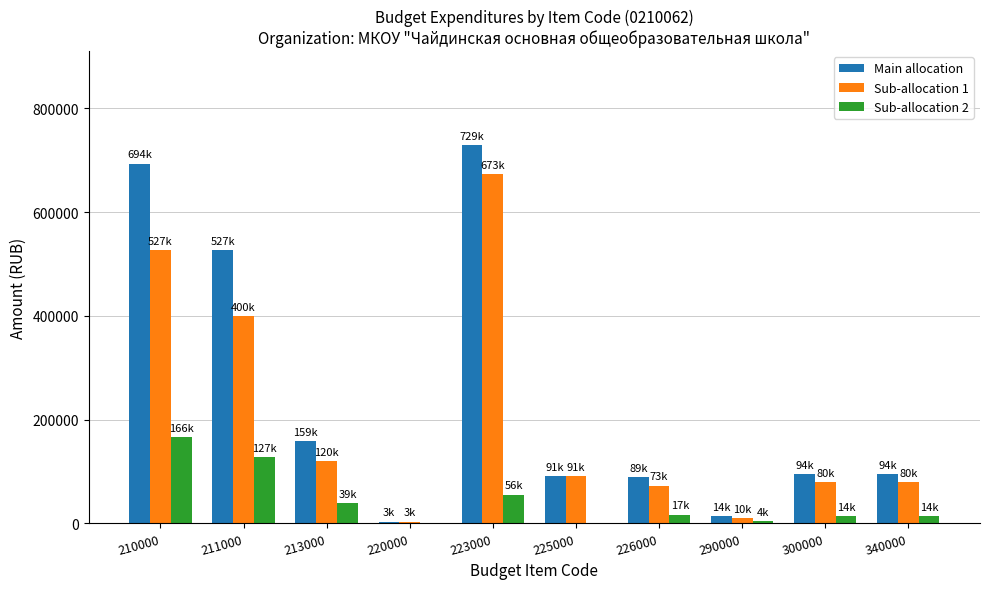

Which series has the largest range (max minus min)?

Main allocation